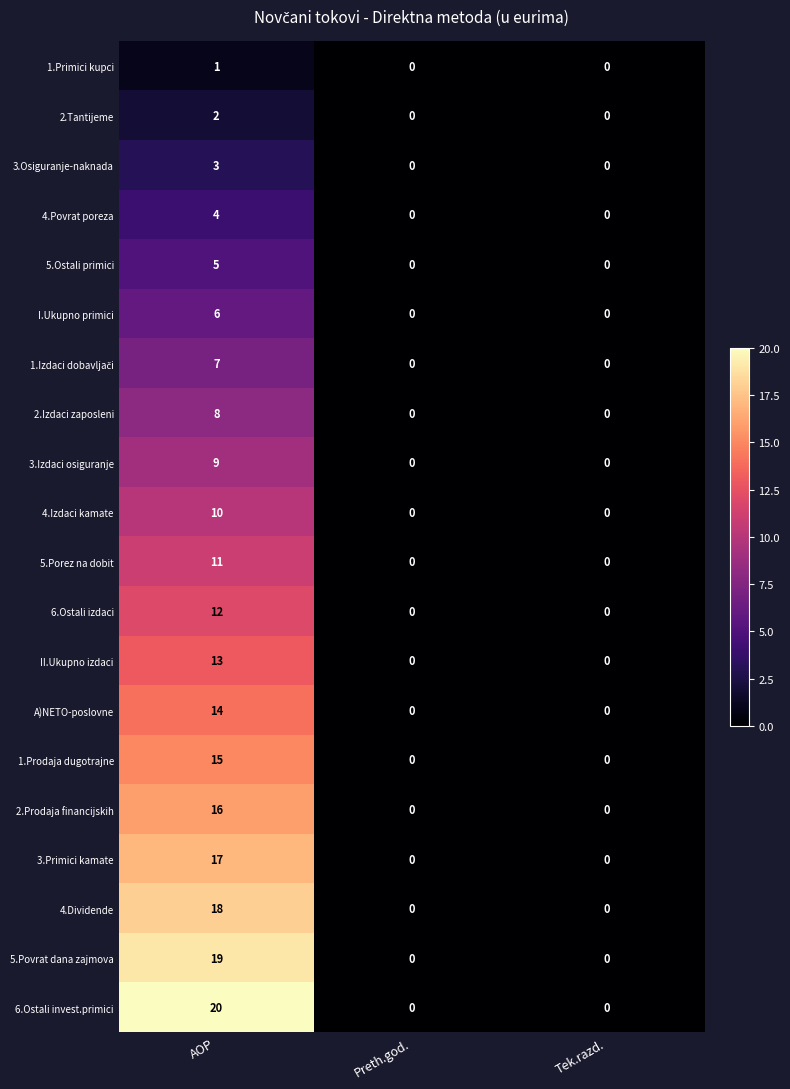

At which category does the chart reach its peak across all series?

AOP